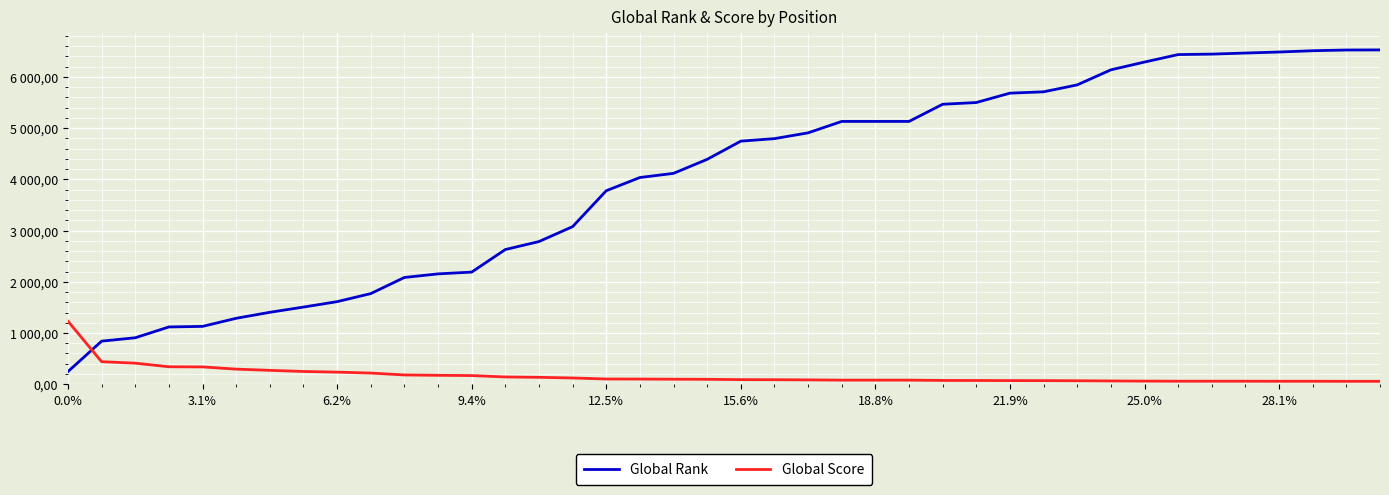

What are all the series names shown in the legend?

Global Rank, Global Score